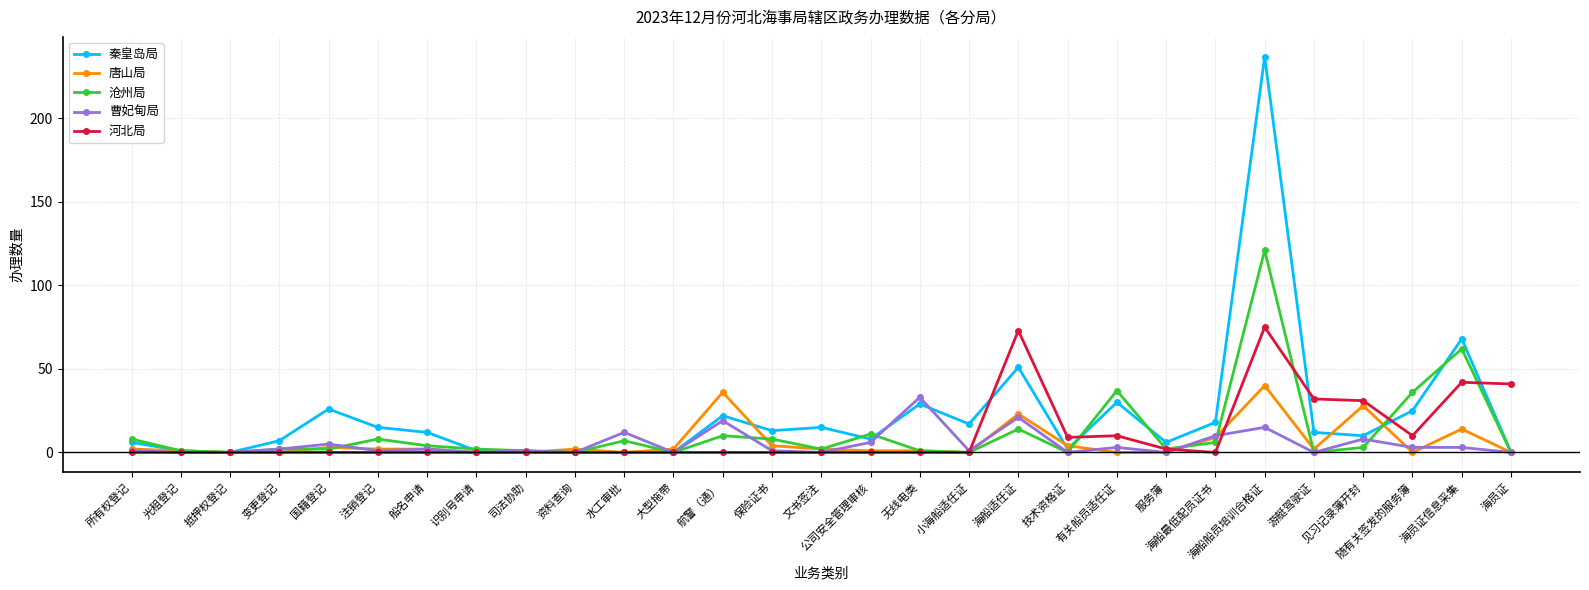

What is the spread (max minus min) of values at 航警（通）?

36